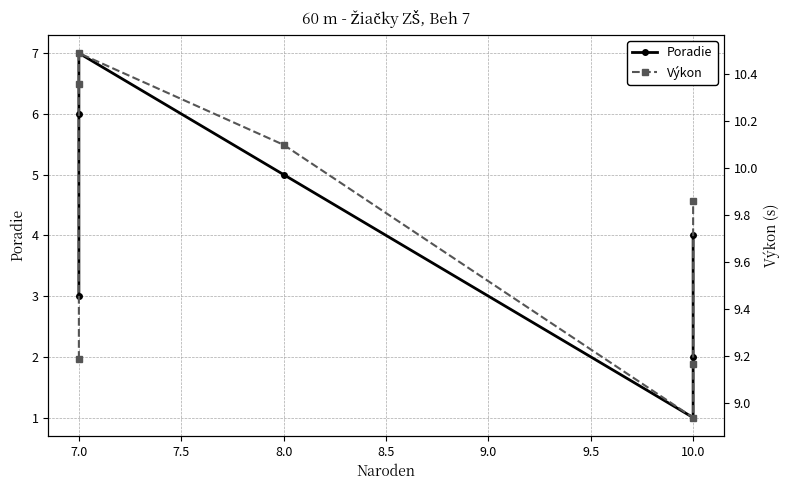

What is the label of the 2nd point from the left?

7.0